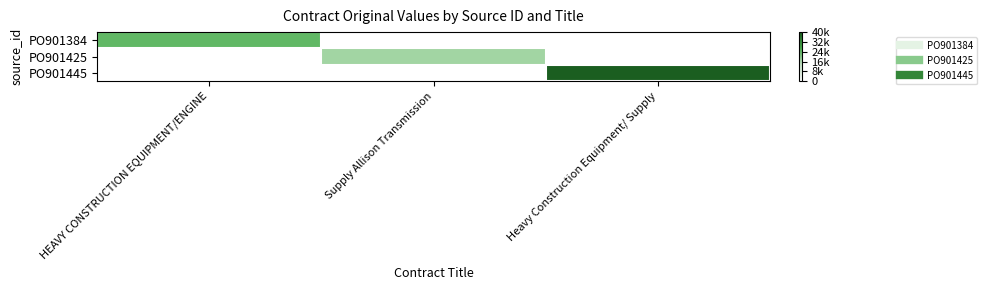

Reading left to right, list all the values displayed in this chart.

PO901384: HEAVY CONSTRUCTION EQUIPMENT/ENGINE=0.6	Supply Allison Transmission=0.0	Heavy Construction Equipment/ Supply=0.0
PO901425: HEAVY CONSTRUCTION EQUIPMENT/ENGINE=0.0	Supply Allison Transmission=0.4	Heavy Construction Equipment/ Supply=0.0
PO901445: HEAVY CONSTRUCTION EQUIPMENT/ENGINE=0.0	Supply Allison Transmission=0.0	Heavy Construction Equipment/ Supply=1.0